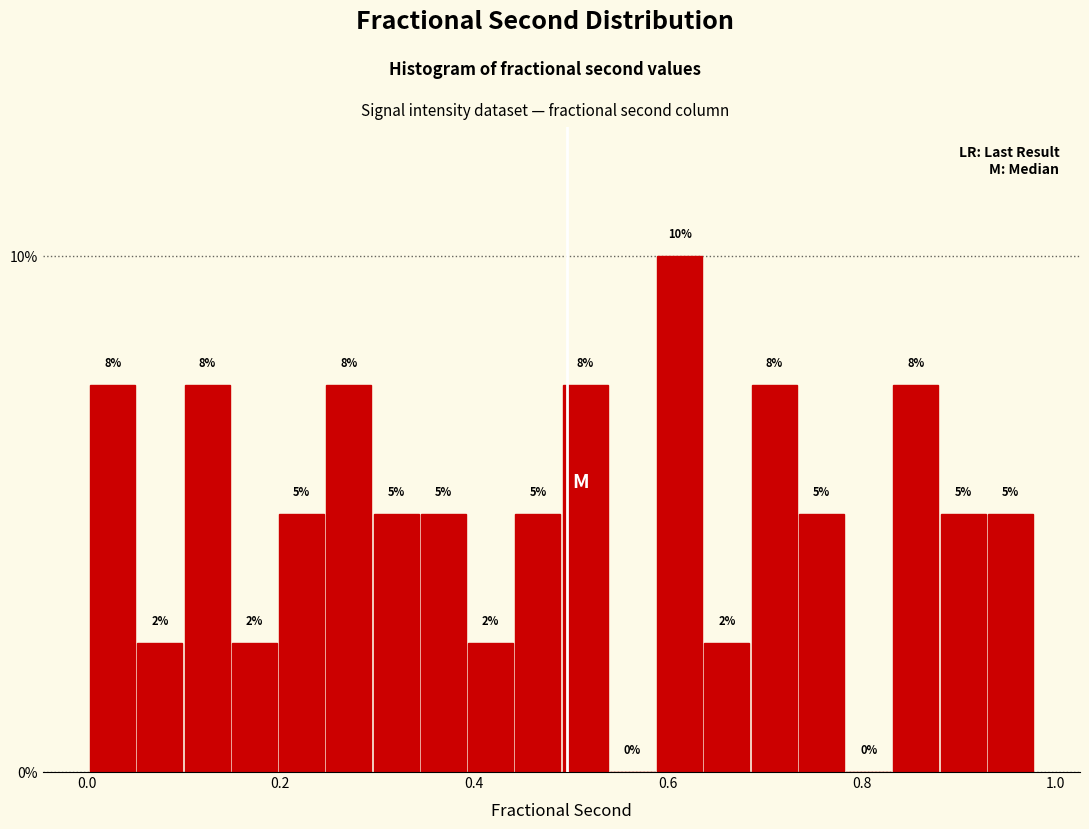

Around what value on the x-axis is the tallest bar? Give the approximate position of its centre, as read against the axis.

0.62